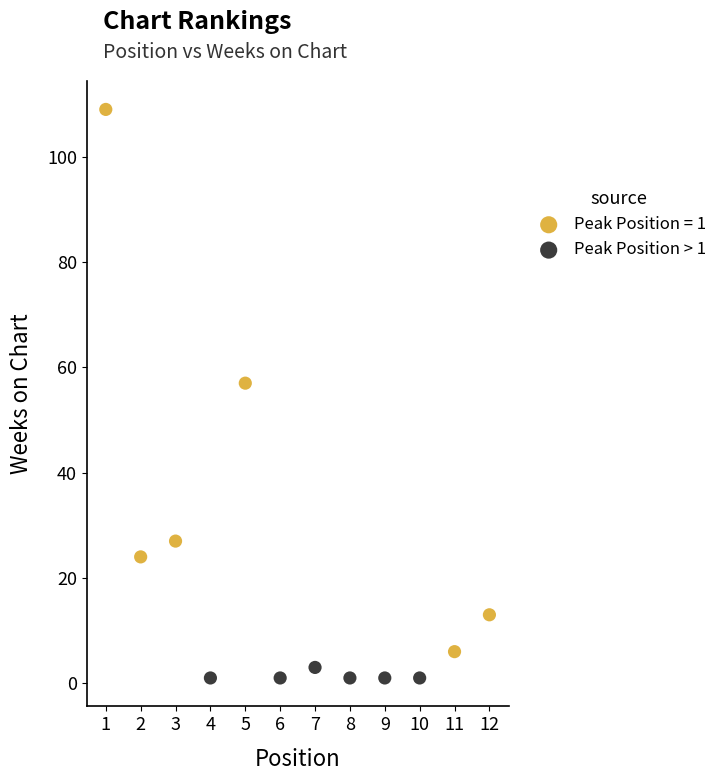

Which series reaches the minimum Y coordinate?

Peak Position > 1